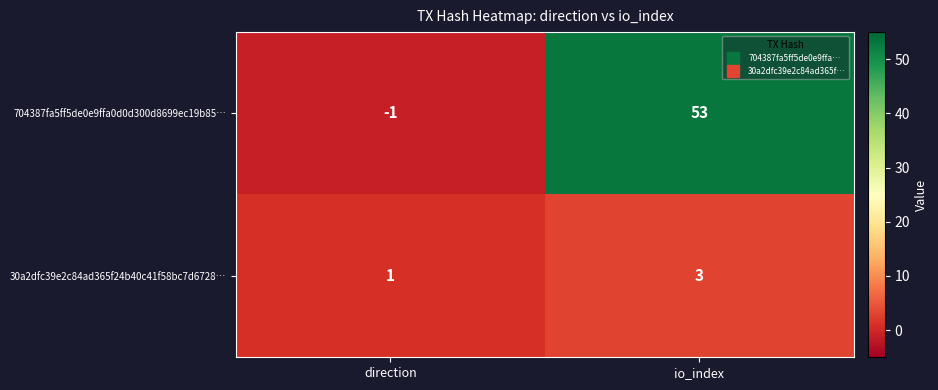

What is the total value across all series at io_index?

56